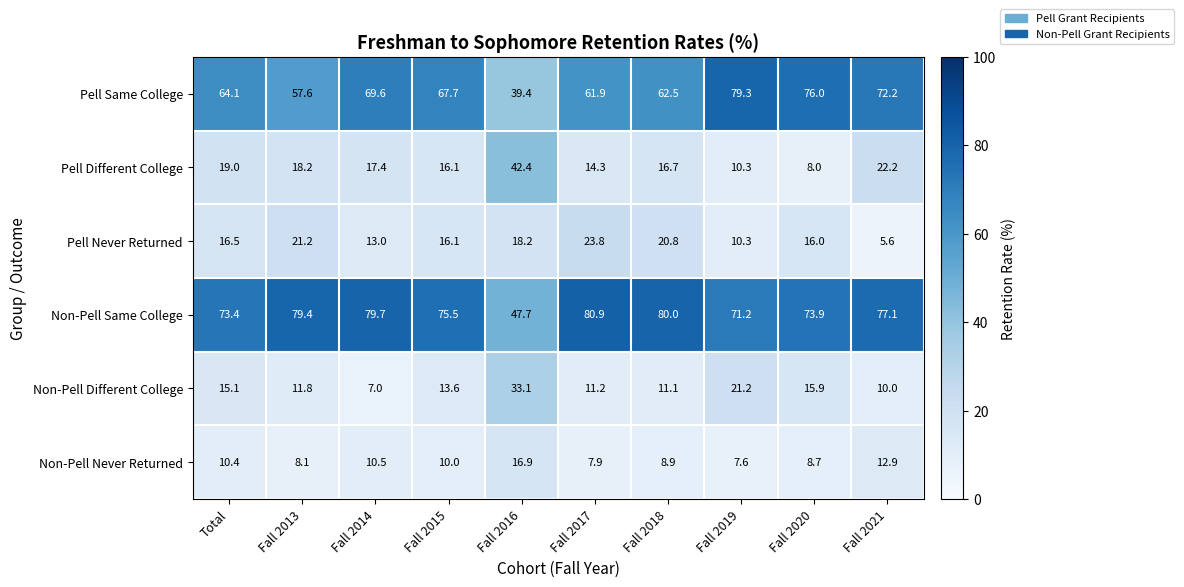

At which category does the chart reach its minimum across all series?

Fall 2021